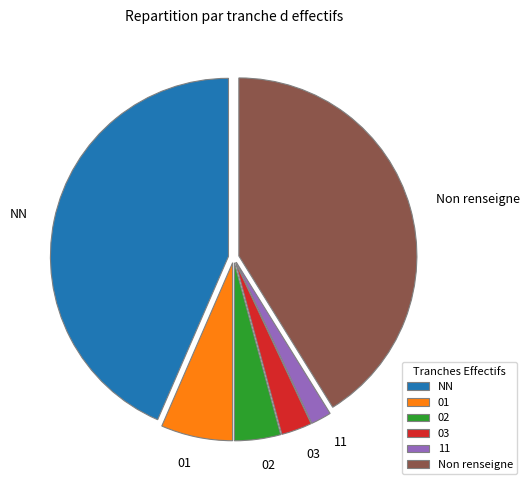

Is there any slice that represents more than half of the pie?

No